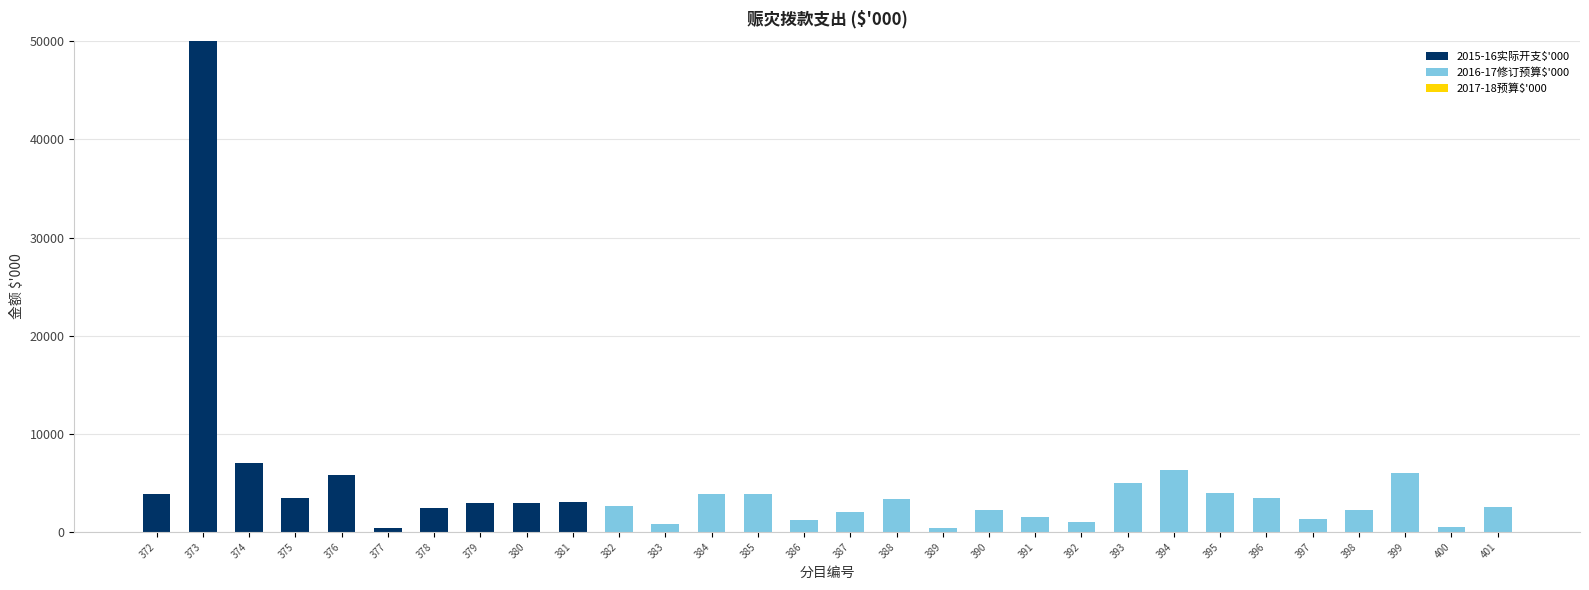

At which category is the sum across all series the highest?

373